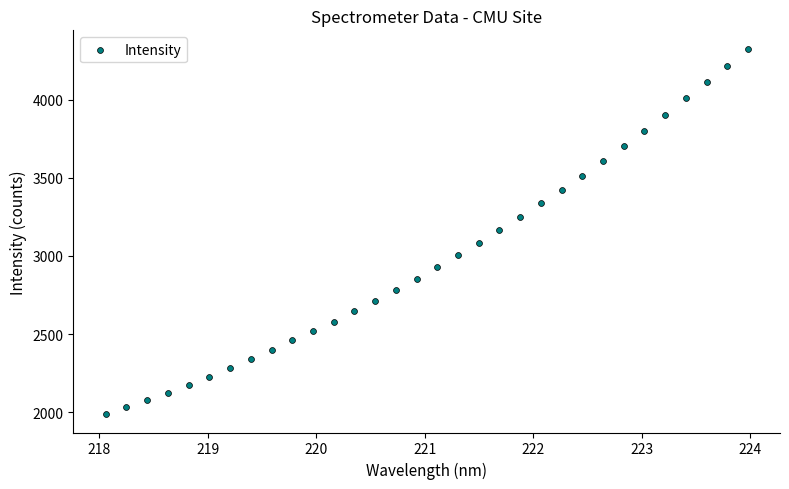

What is the range of X values (max minus min)?

5.9